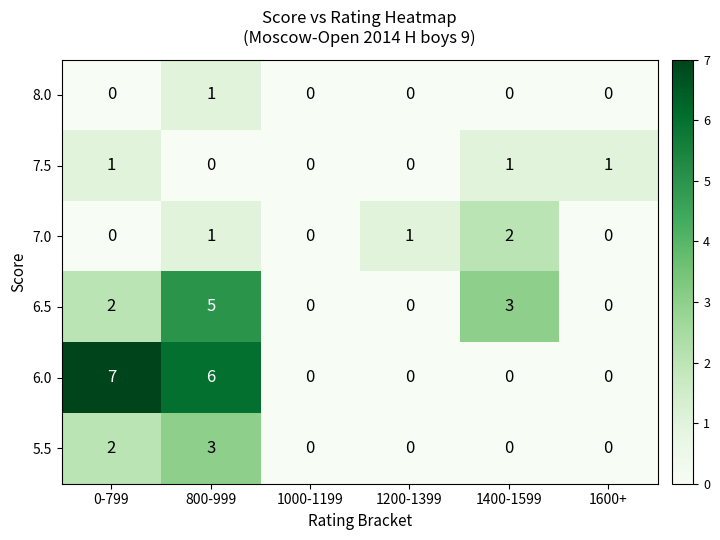

What is the maximum value shown in the chart?

7